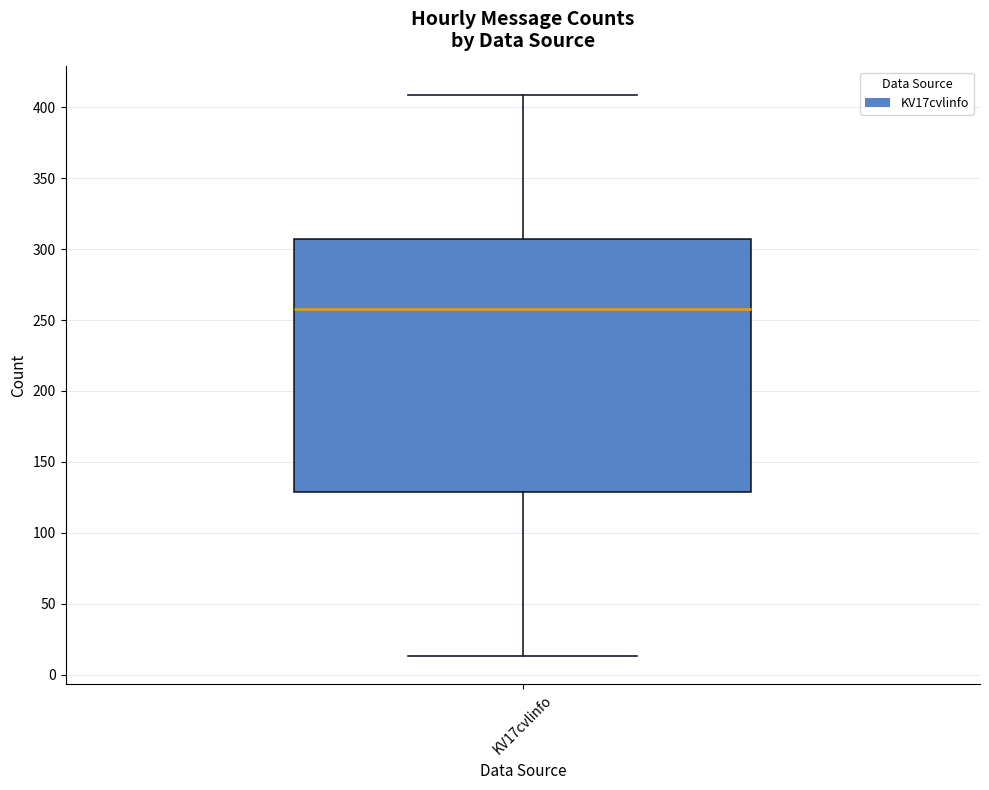

Transcribe this box plot: give where the median line is, the range the box spans, and where the two whiskers end, as read against the y-axis. The values are not printed on the chart, so give them approximately, as read against the axis.

median 260, box 130 to 305, whiskers 15 to 410